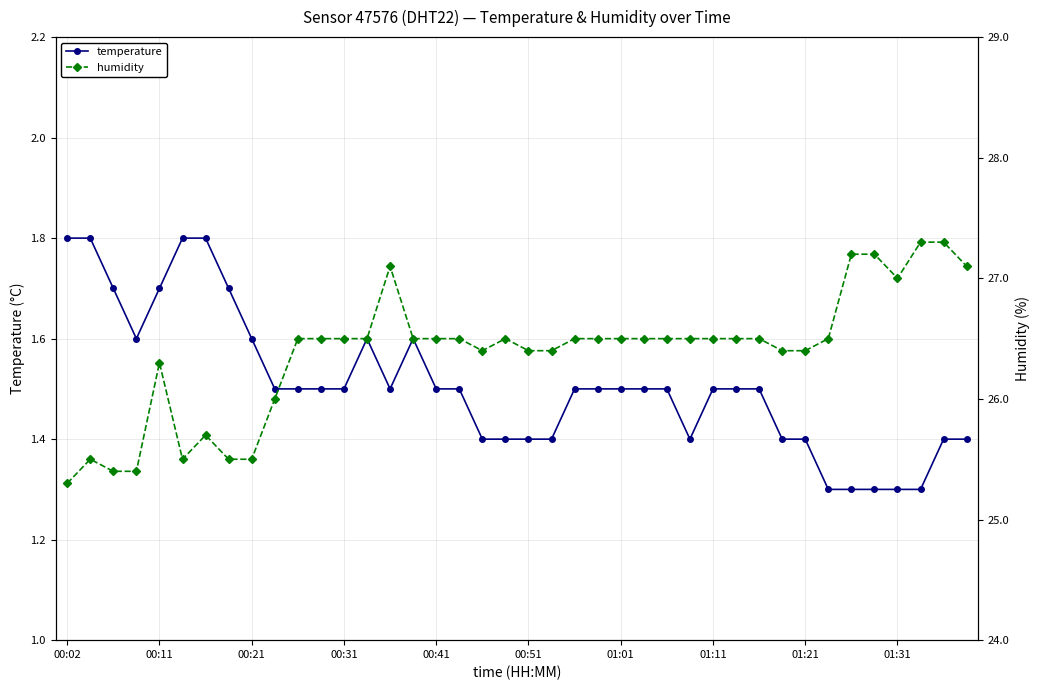

What is the lowest value of the temperature series?

1.3